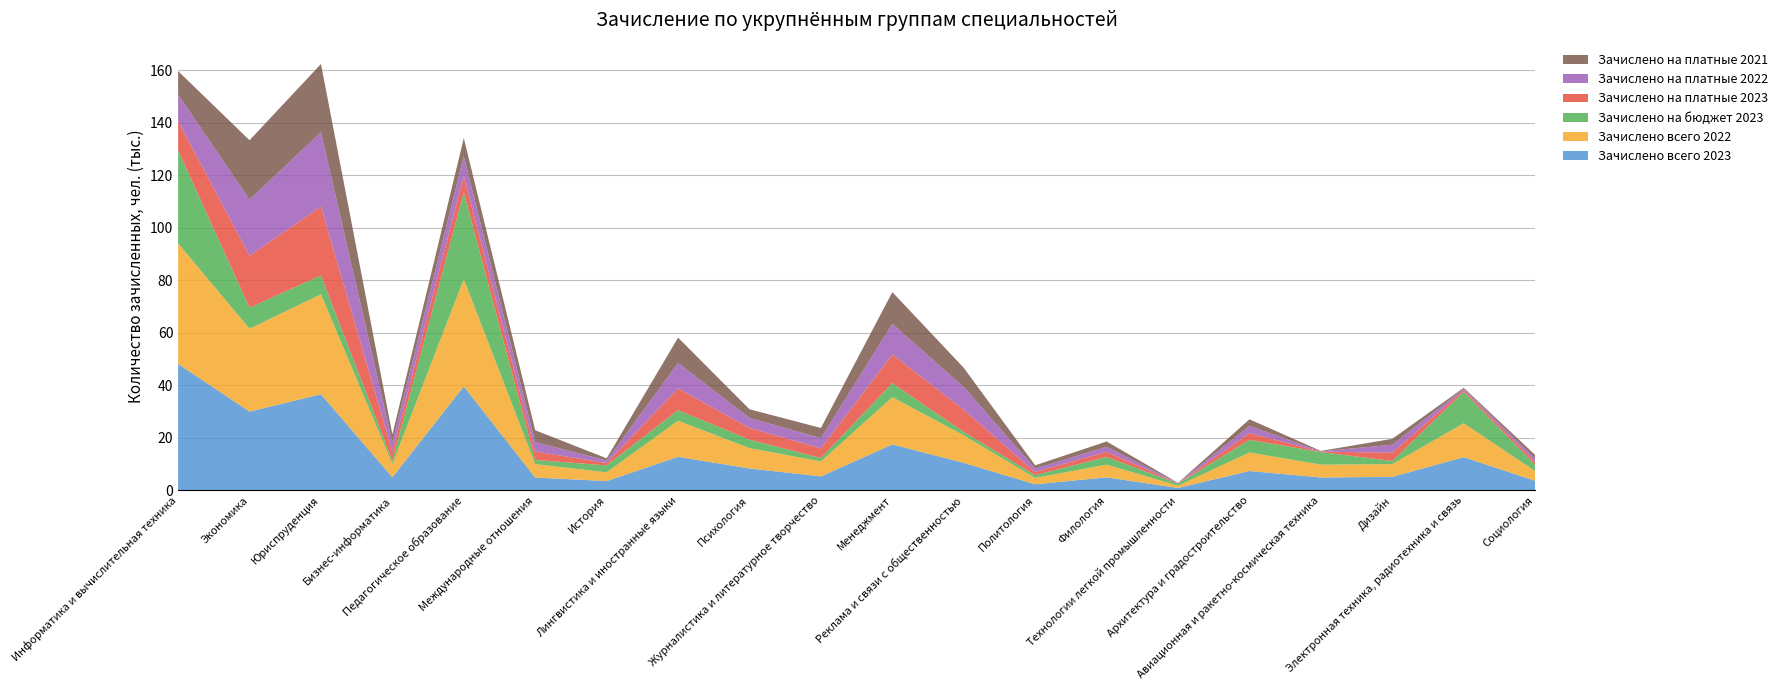

Reading right to left, what are all the values shown in this chart?

Зачислено всего 2023: Социология=3688	Электронная техника, радиотехника и связь=12677	Дизайн=5174	Авиационная и ракетно-космическая техника=4944	Архитектура и градостроительство=7422	Технологии легкой промышленности=936	Филология=4998	Политология=2352	Реклама и связи с общественностью=10507	Менеджмент=17525	Журналистика и литературное творчество=5357	Психология=8383	Лингвистика и иностранные языки=12795	История=3575	Международные отношения=4908	Педагогическое образование=39625	Бизнес-информатика=5035	Юриспруденция=36643	Экономика=30036	Информатика и вычислительная техника=48205
Зачислено всего 2022: Социология=3698	Электронная техника, радиотехника и связь=12918	Дизайн=4863	Авиационная и ракетно-космическая техника=4884	Архитектура и градостроительство=7050	Технологии легкой промышленности=859	Филология=4838	Политология=2423	Реклама и связи с общественностью=10498	Менеджмент=17997	Журналистика и литературное творчество=5696	Психология=7752	Лингвистика и иностранные языки=13763	История=3330	Международные отношения=5124	Педагогическое образование=40881	Бизнес-информатика=5069	Юриспруденция=38097	Экономика=31565	Информатика и вычислительная техника=45937
Зачислено на бюджет 2023: Социология=2402	Электронная техника, радиотехника и связь=11927	Дизайн=1158	Авиационная и ракетно-космическая техника=4768	Архитектура и градостроительство=4794	Технологии легкой промышленности=816	Филология=2903	Политология=1061	Реклама и связи с общественностью=1276	Менеджмент=5348	Журналистика и литературное творчество=1311	Психология=3208	Лингвистика и иностранные языки=4038	История=2645	Международные отношения=1567	Педагогическое образование=33039	Бизнес-информатика=1236	Юриспруденция=7170	Экономика=8013	Информатика и вычислительная техника=35405
Зачислено на платные 2023: Социология=1106	Электронная техника, радиотехника и связь=702	Дизайн=3212	Авиационная и ракетно-космическая техника=176	Архитектура и градостроительство=2593	Технологии легкой промышленности=120	Филология=2005	Политология=1216	Реклама и связи с общественностью=8461	Менеджмент=10930	Журналистика и литературное творчество=3669	Психология=4472	Лингвистика и иностранные языки=8275	История=911	Международные отношения=3236	Педагогическое образование=6317	Бизнес-информатика=3406	Юриспруденция=26250	Экономика=19750	Информатика и вычислительная техника=11157
Зачислено на платные 2022: Социология=1232	Электронная техника, радиотехника и связь=533	Дизайн=2995	Авиационная и ракетно-космическая техника=118	Архитектура и градостроительство=2713	Технологии легкой промышленности=93	Филология=1894	Политология=1275	Реклама и связи с общественностью=8657	Менеджмент=11656	Журналистика и литературное творчество=3887	Психология=3786	Лингвистика и иностранные языки=9714	История=948	Международные отношения=3600	Педагогическое образование=7487	Бизнес-информатика=3639	Юриспруденция=28295	Экономика=21442	Информатика и вычислительная техника=10055
Зачислено на платные 2021: Социология=1405	Электронная техника, радиотехника и связь=355	Дизайн=2262	Авиационная и ракетно-космическая техника=175	Архитектура и градостроительство=2530	Технологии легкой промышленности=83	Филология=2015	Политология=1254	Реклама и связи с общественностью=7328	Менеджмент=12103	Журналистика и литературное творчество=3889	Психология=3320	Лингвистика и иностранные языки=9634	История=827	Международные отношения=4492	Педагогическое образование=6897	Бизнес-информатика=2966	Юриспруденция=26013	Экономика=22617	Информатика и вычислительная техника=8990